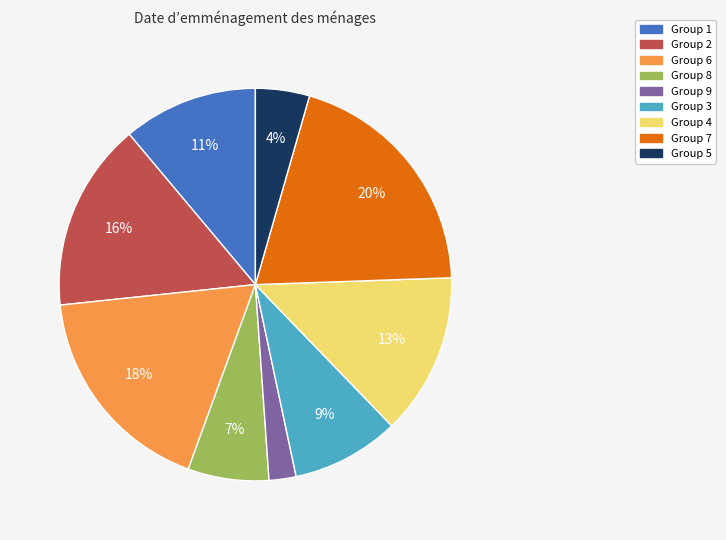

Rank the categories by value from highest to lowest.

Group 7, Group 6, Group 2, Group 4, Group 1, Group 3, Group 8, Group 5, Group 9